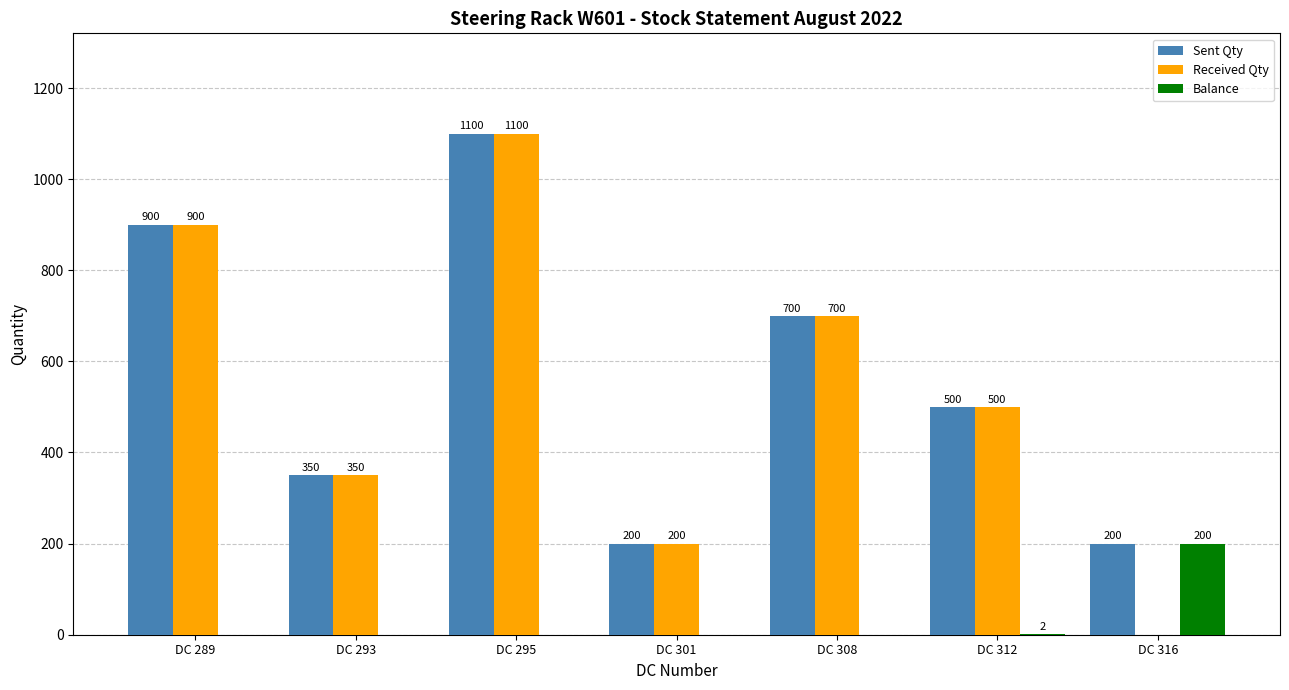

At which category is the sum across all series the highest?

DC 295